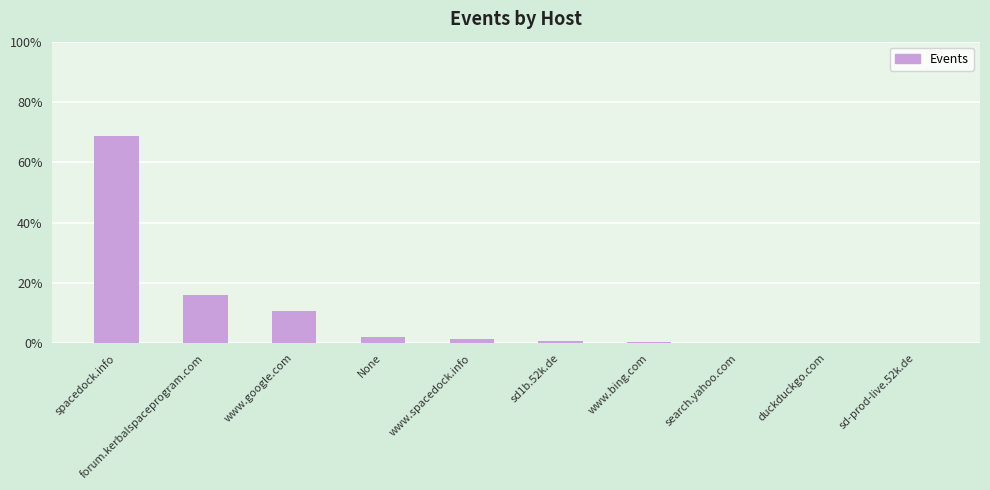

True or false: the data shows 122.6 at spacedock.info.

False